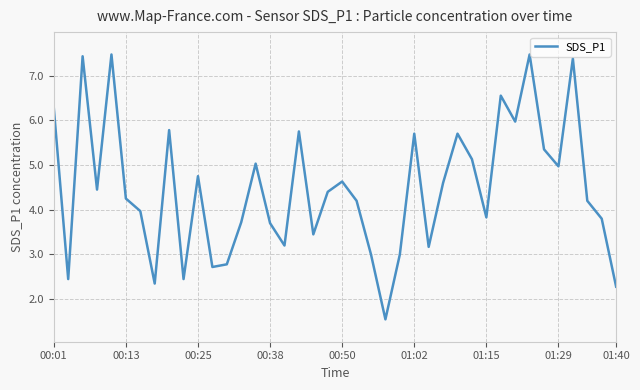

What is the difference between the maximum and second lowest values?

5.2